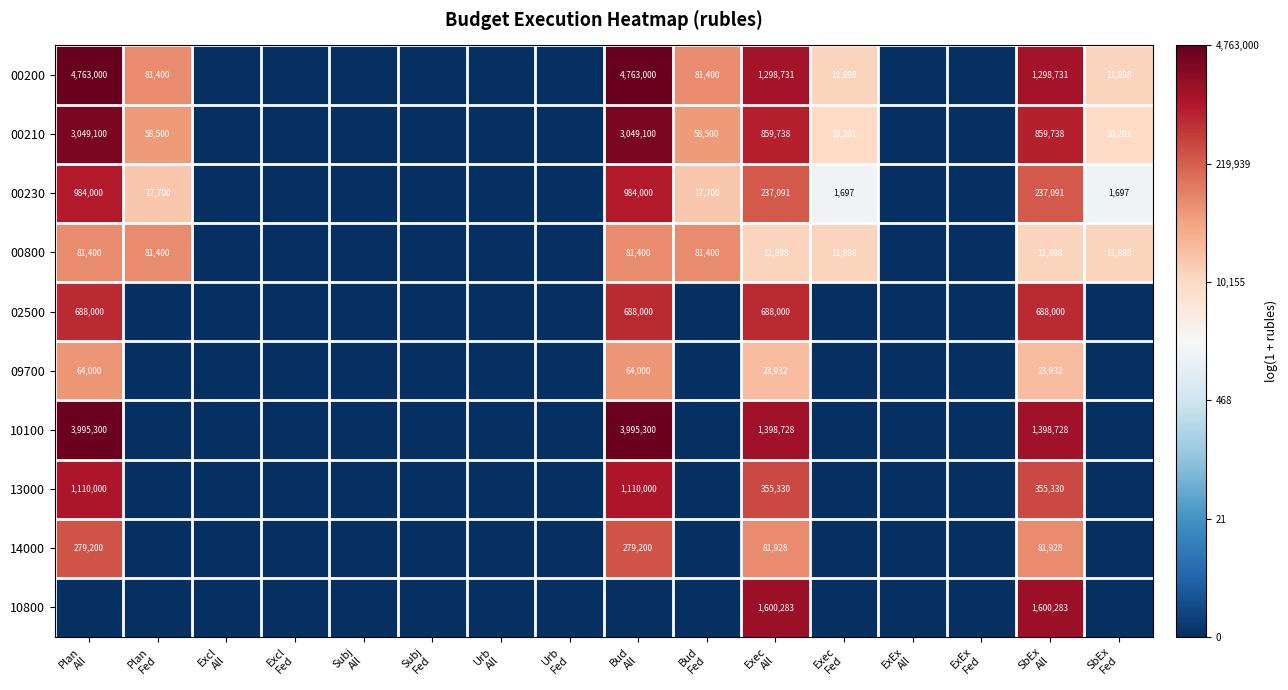

List the labels in order of 00230 value, largest first.

Plan All, Bud All, Exec All, SbEx All, Plan Fed, Bud Fed, Exec Fed, SbEx Fed, Excl All, Excl Fed, Subj All, Subj Fed, Urb All, Urb Fed, ExEx All, ExEx Fed